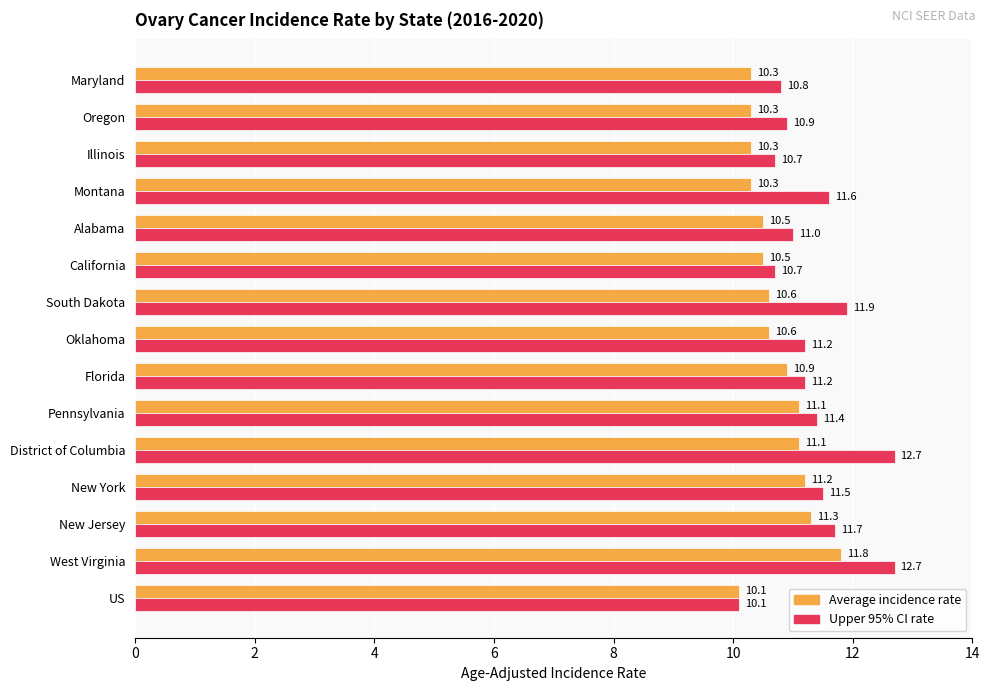

At which category does the chart reach its minimum across all series?

US